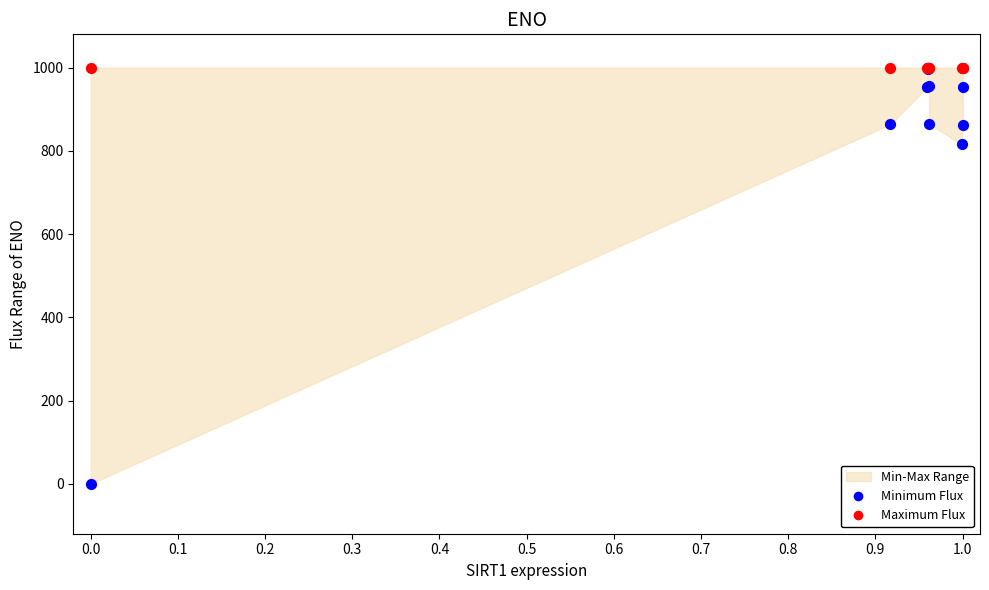

In the Minimum Flux series, what Y value is closest to 500?

815.4